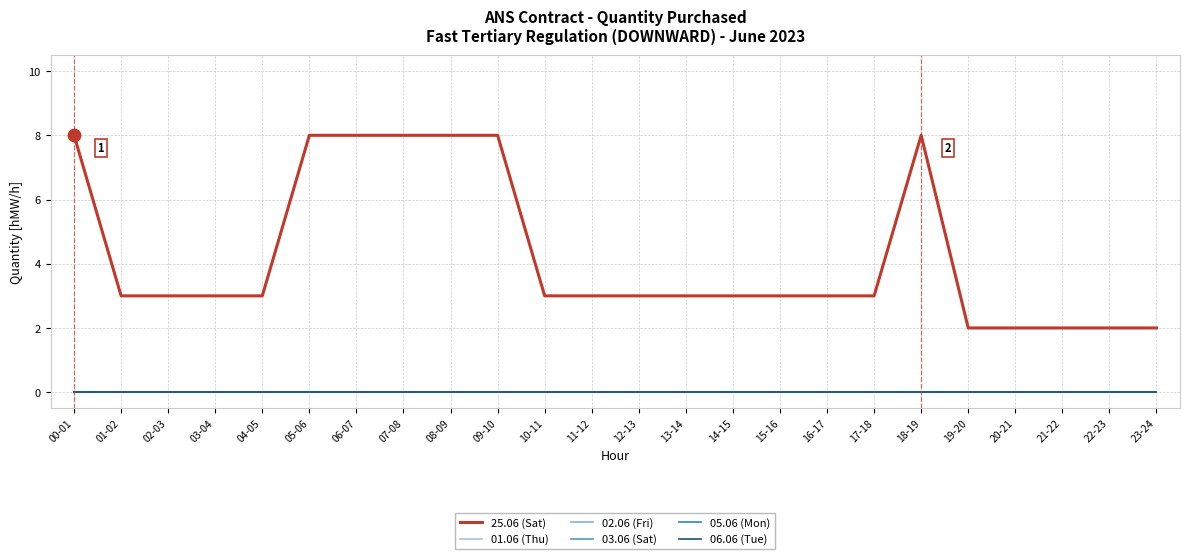

At how many categories does at least one series exceed 6?

7